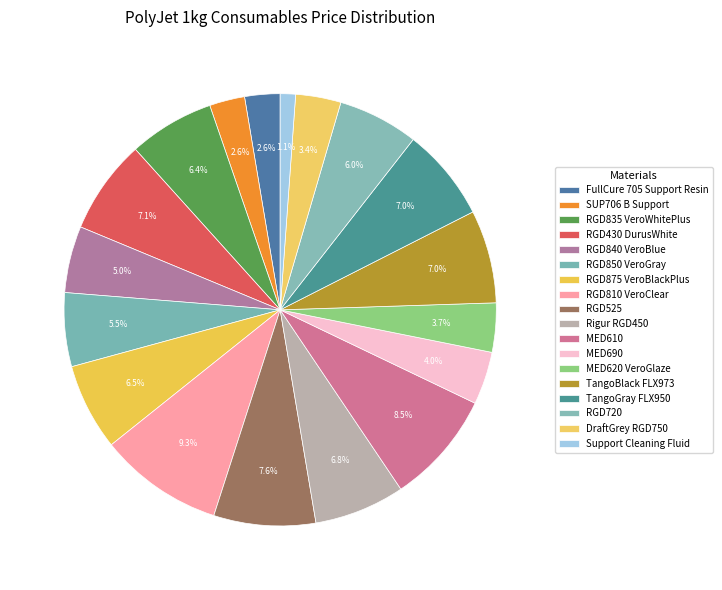

The DraftGrey RGD750 slice represents 1% of the pie. True or false?

False